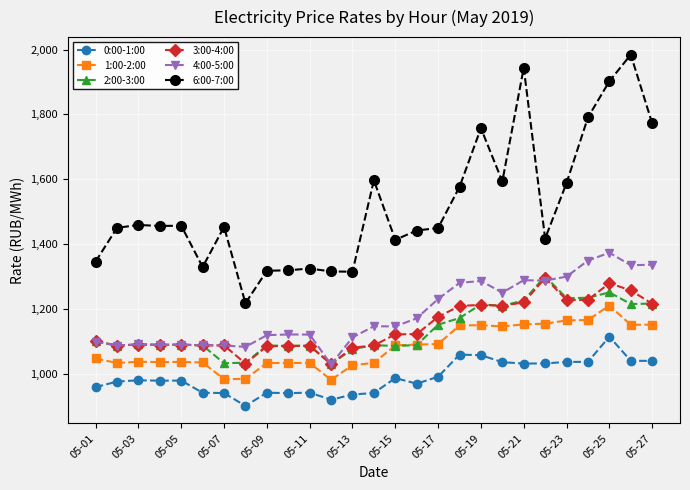

What is the lowest value of the 1:00-2:00 series?

980.4